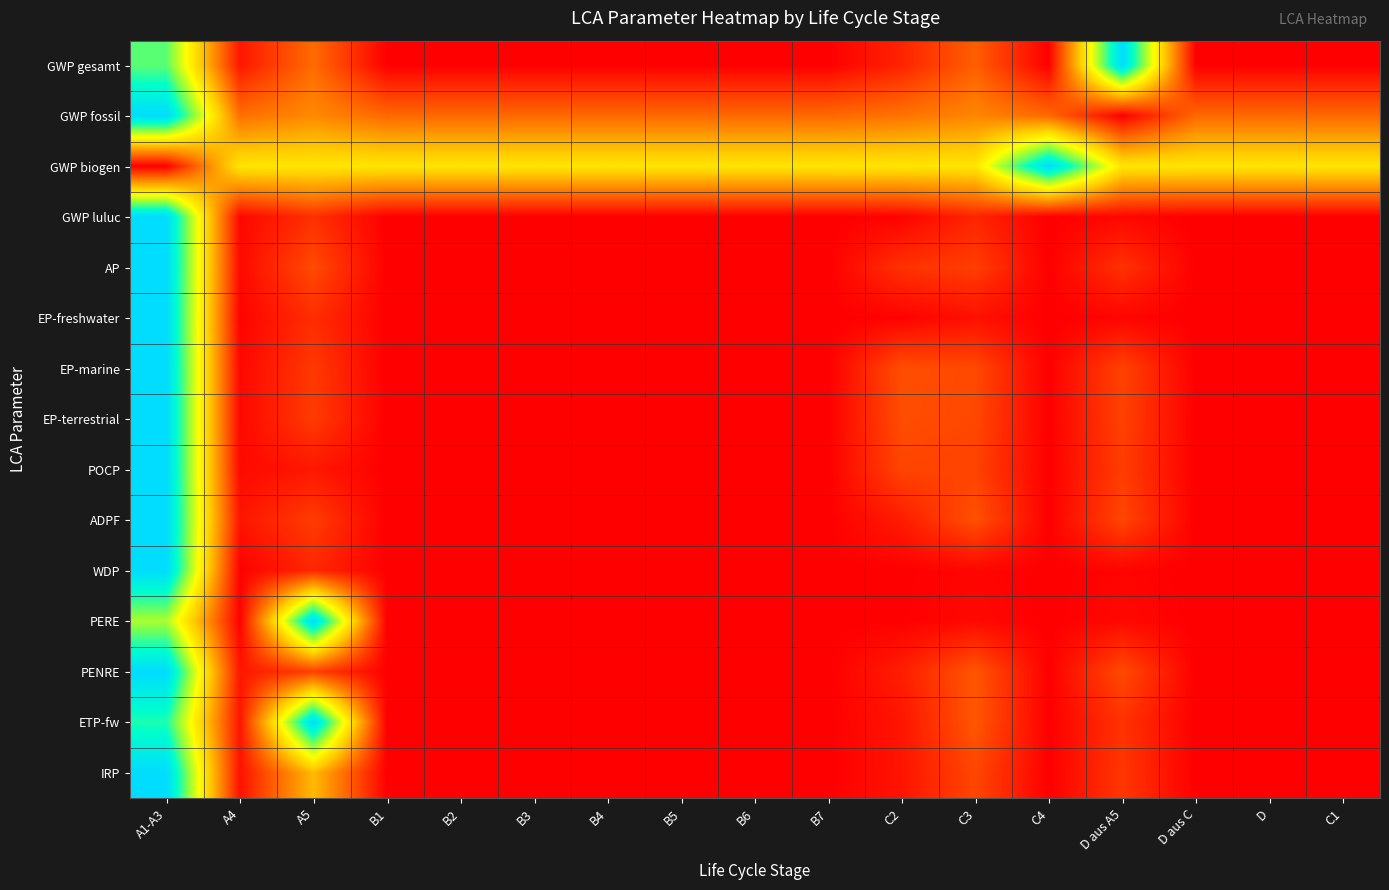

At which category is the sum across all series the highest?

A1-A3